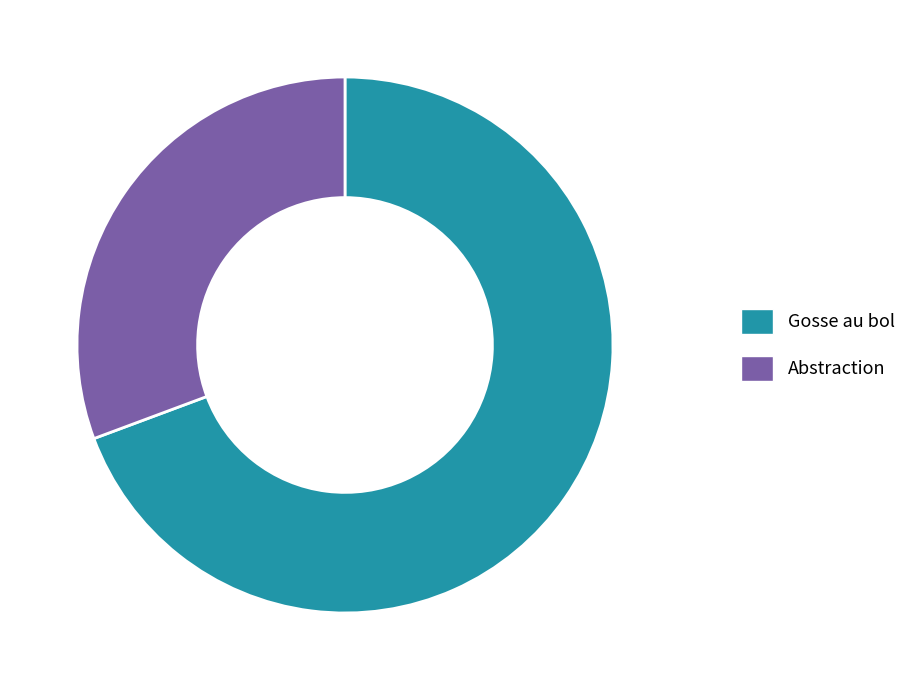

What is the smallest slice in the pie chart?

Abstraction